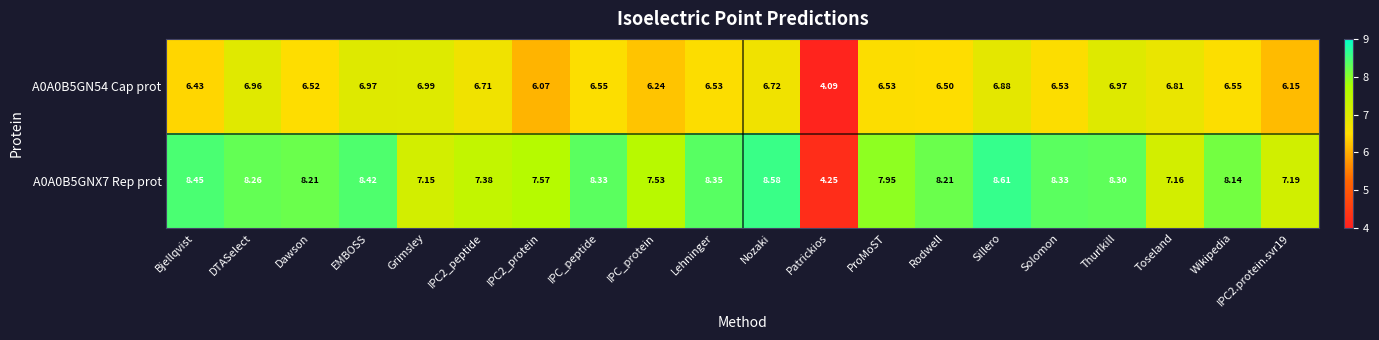

What is the total value across all series at Lehninger?

14.9